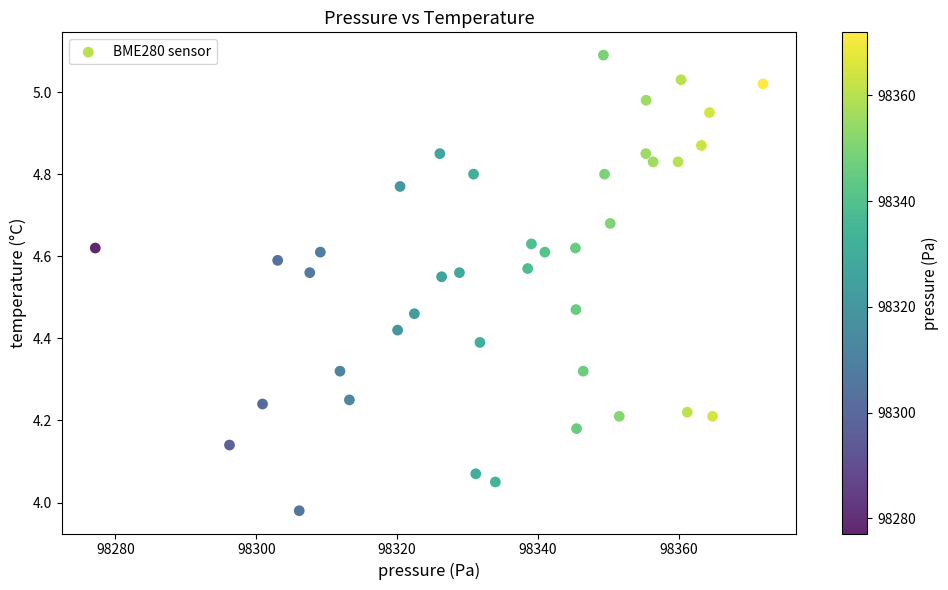

What is the range of Y values (max minus min)?

1.1